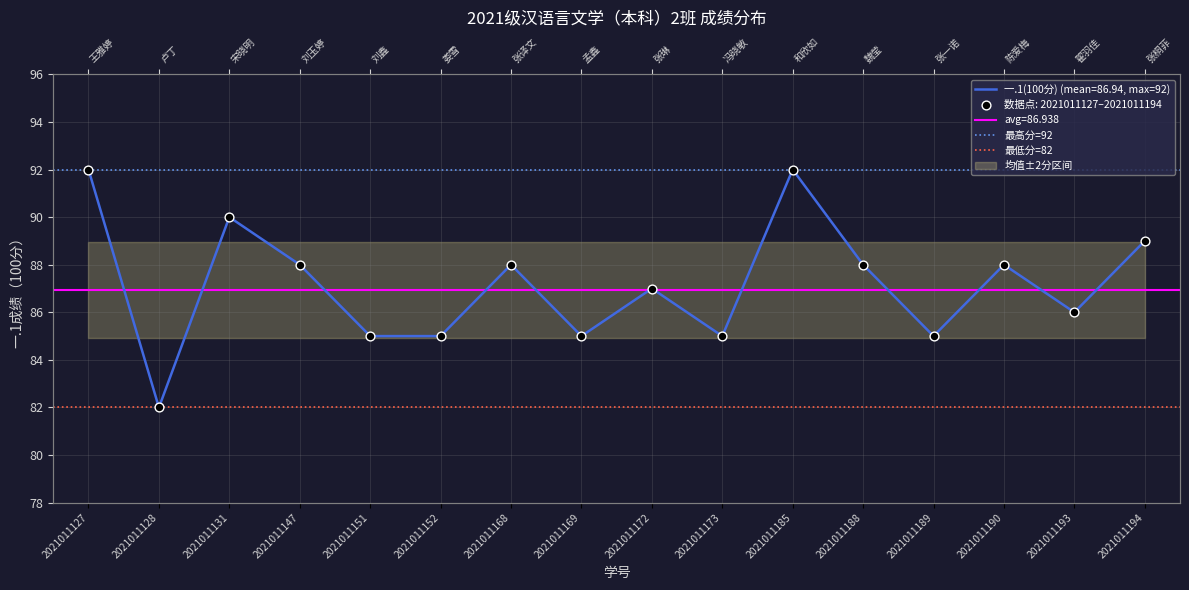

At how many categories does at least one series exceed 85?

2